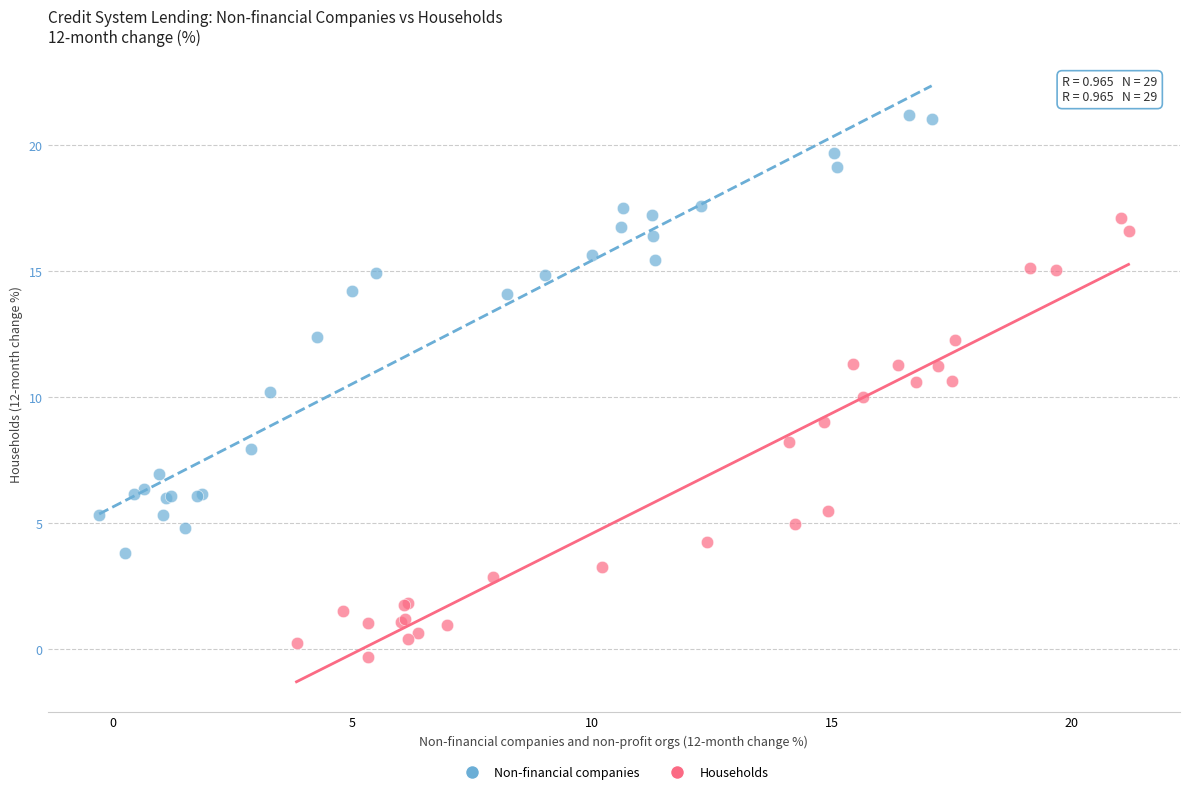

Which series contains the highest Y value?

Non-financial companies